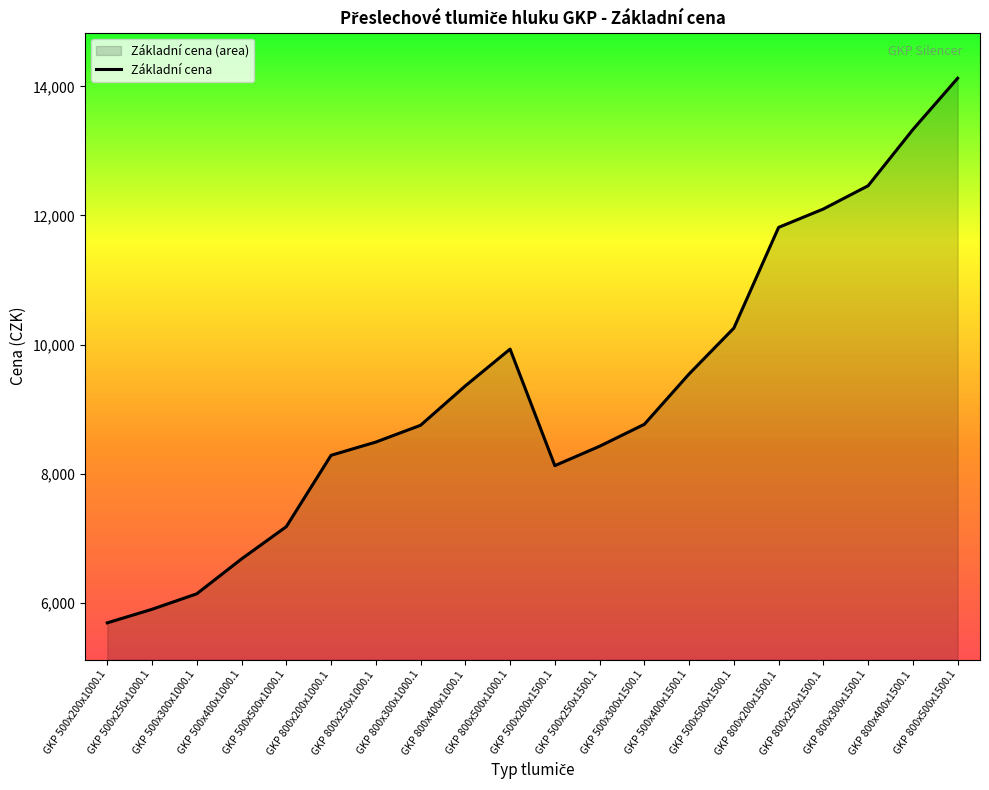

Count the number of categories in the chart.

20